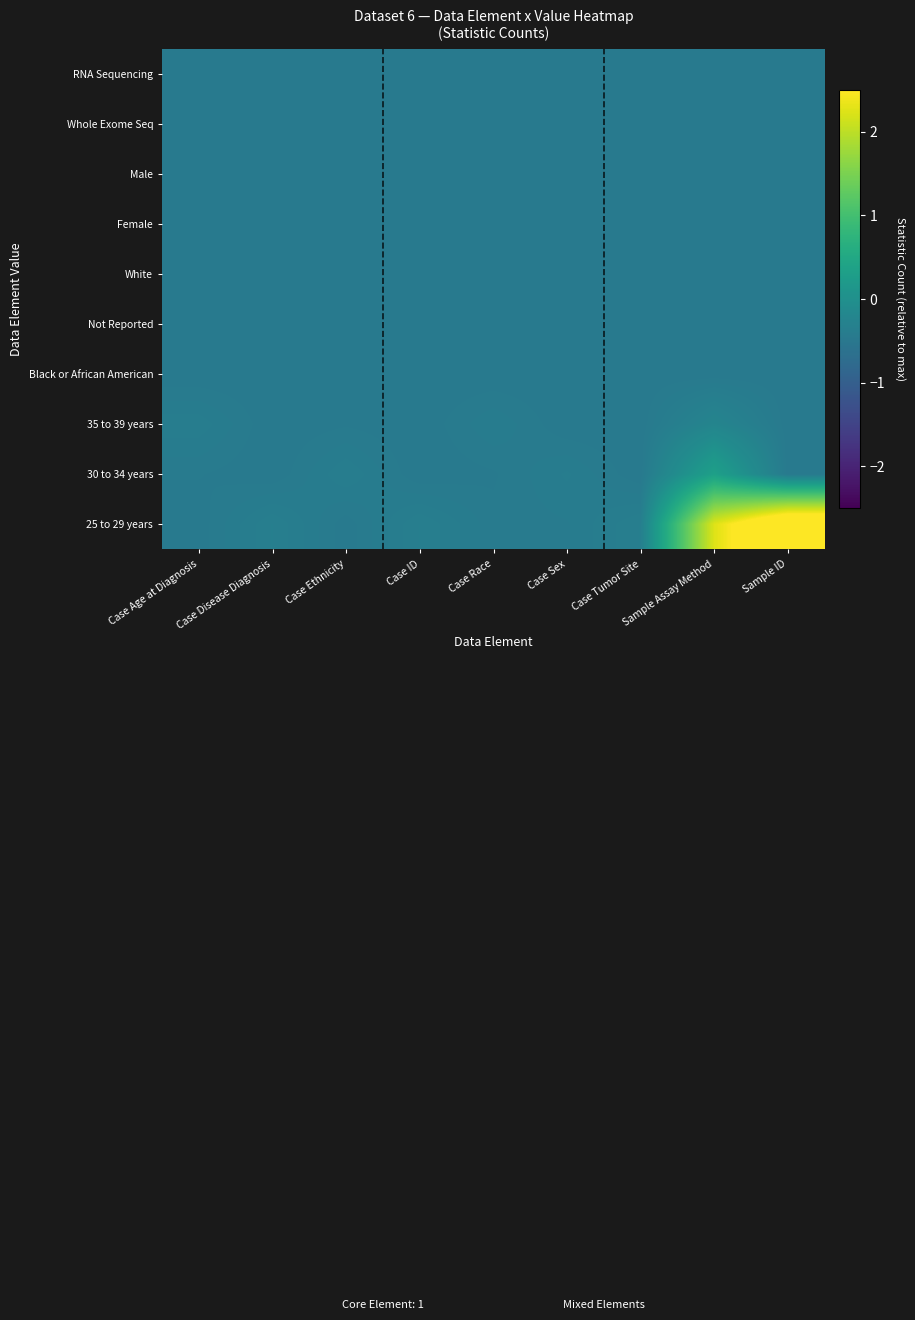

What is the minimum value shown in the chart?

-0.4